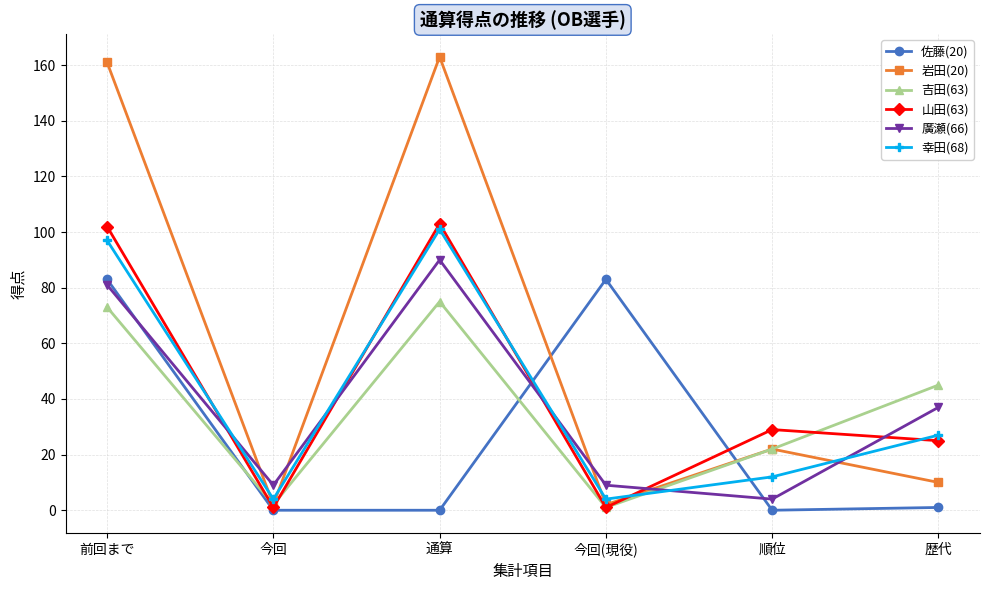

What is the difference between the maximum and minimum values in the 岩田(20) series?

161